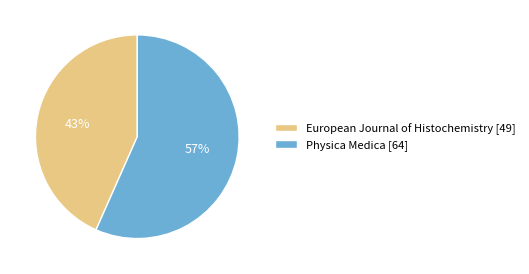

True or false: European Journal of Histochemistry accounts for 57% of the total.

False